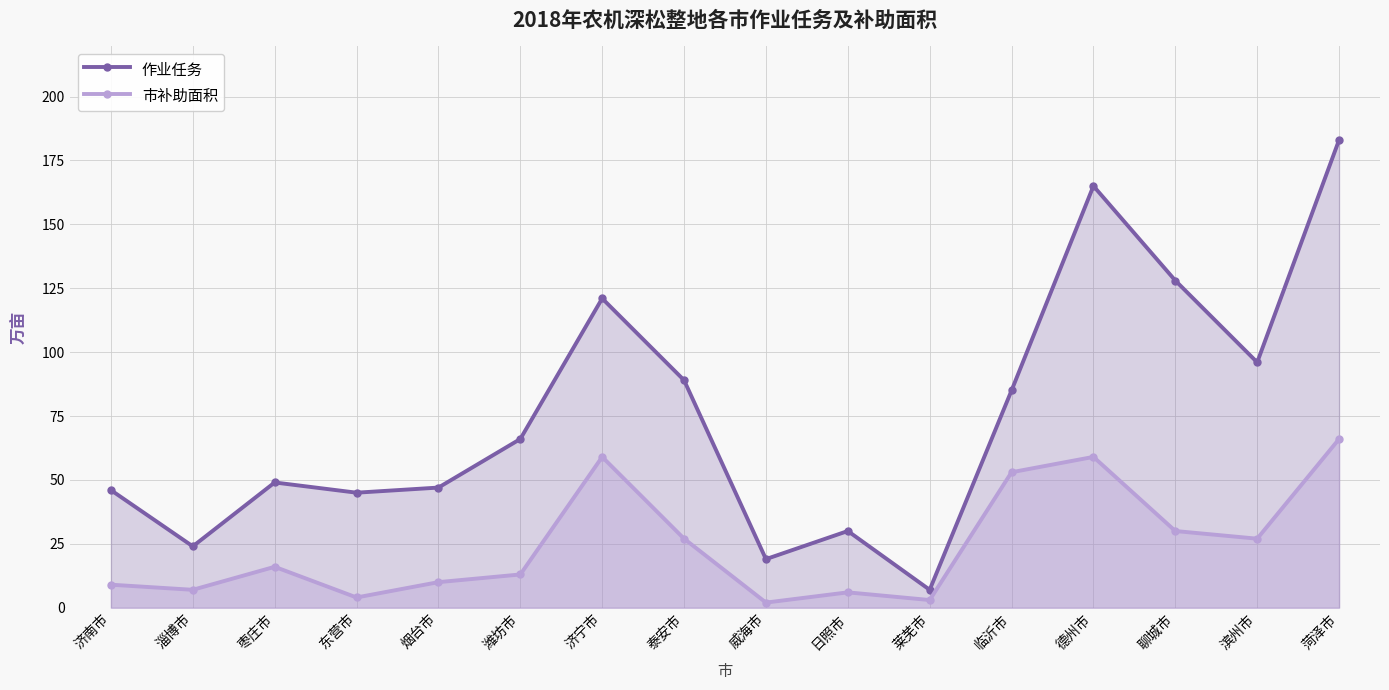

True or false: 市补助面积 and 作业任务 cross at least once.

False